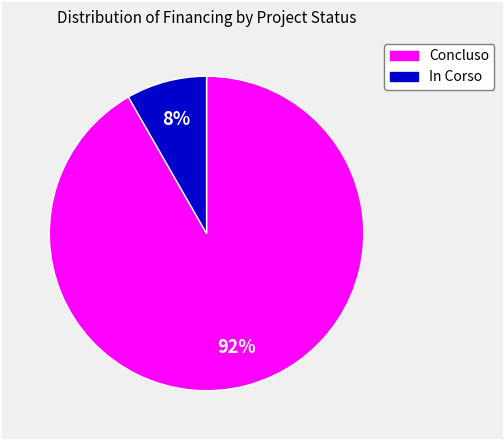

Is there a majority slice in this chart?

Yes